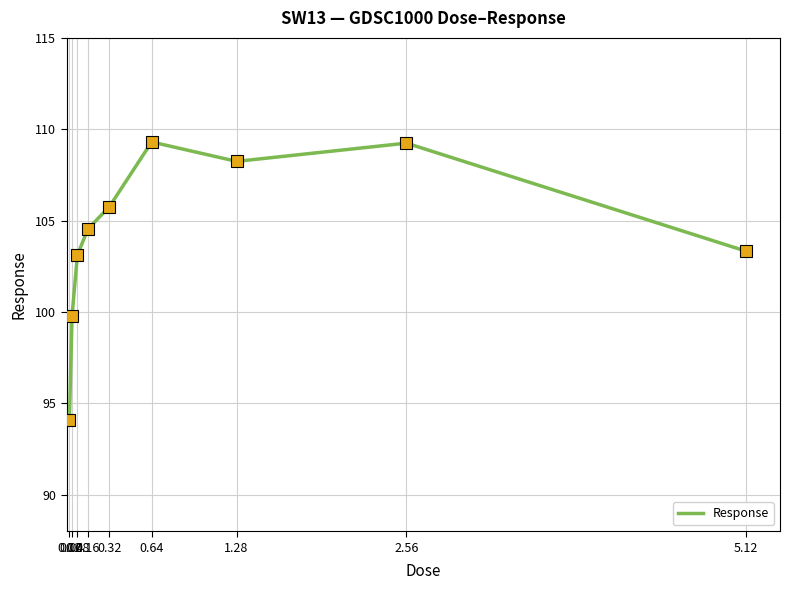

What is the change in value from 0.04 to 0.08?

+3.3